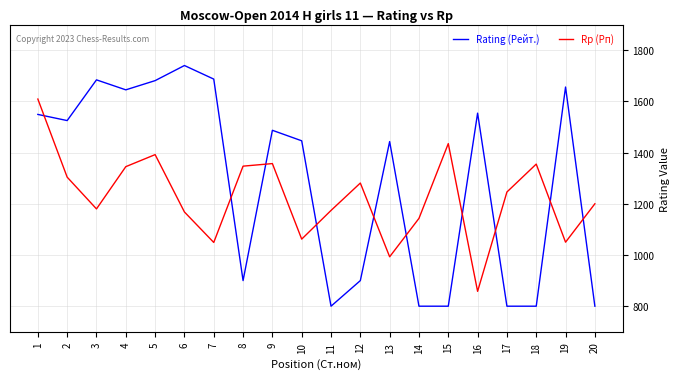

In Rp (Рп), how many points are lower than both neighbors (excluding endpoints)?

6